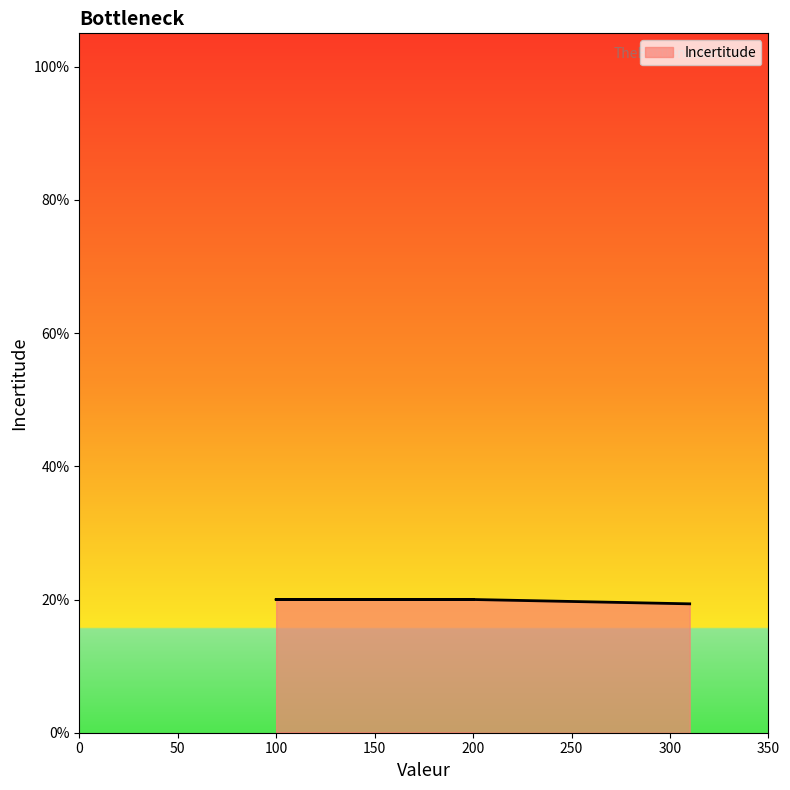

How many values are between 0 and 1?

5